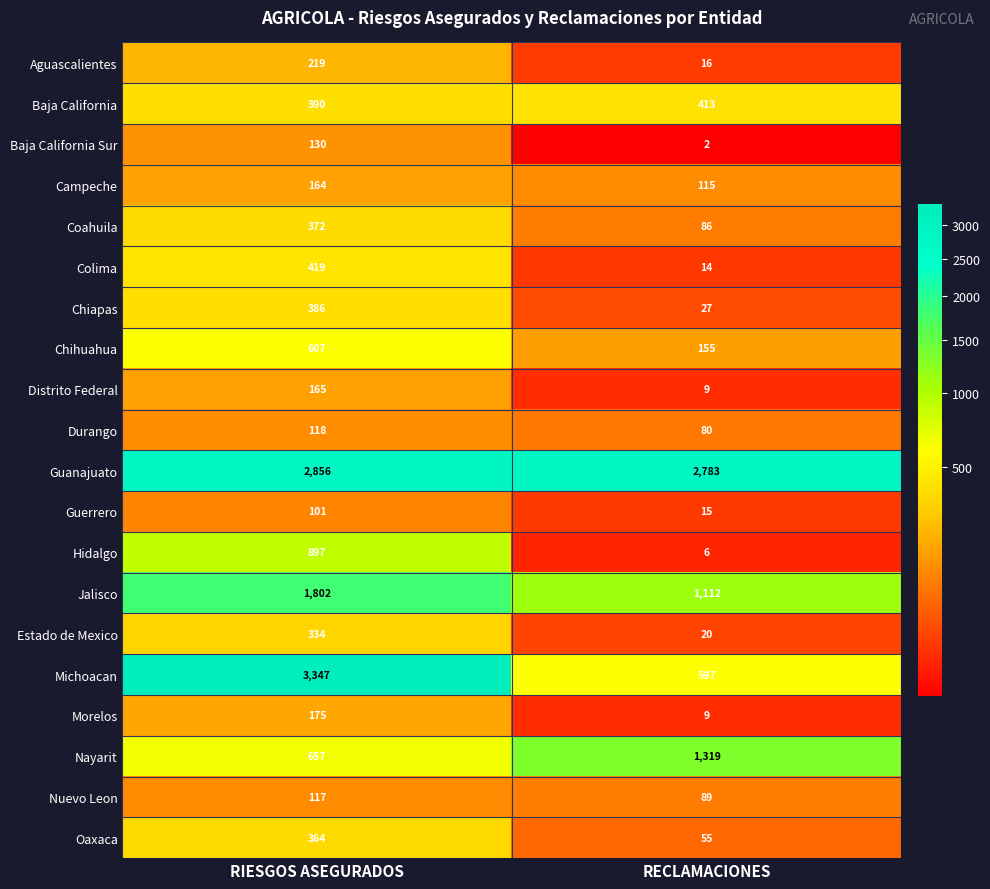

At which category is the sum across all series the highest?

RIESGOS ASEGURADOS